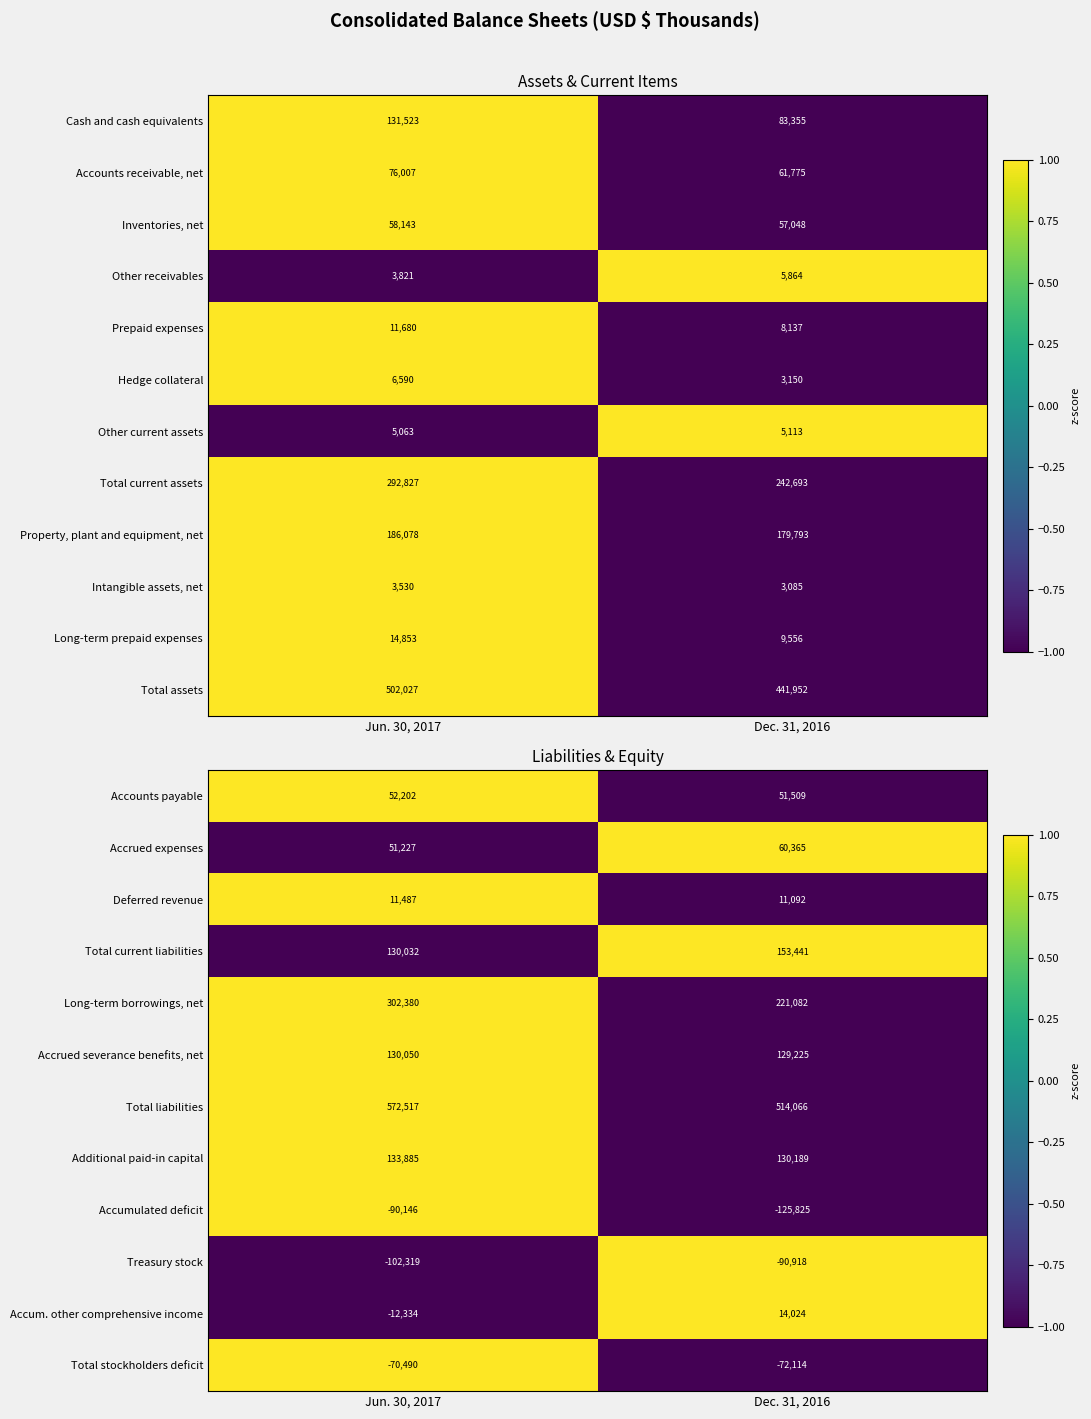

At which label is Total liabilities closest to 543291?

Dec. 31, 2016